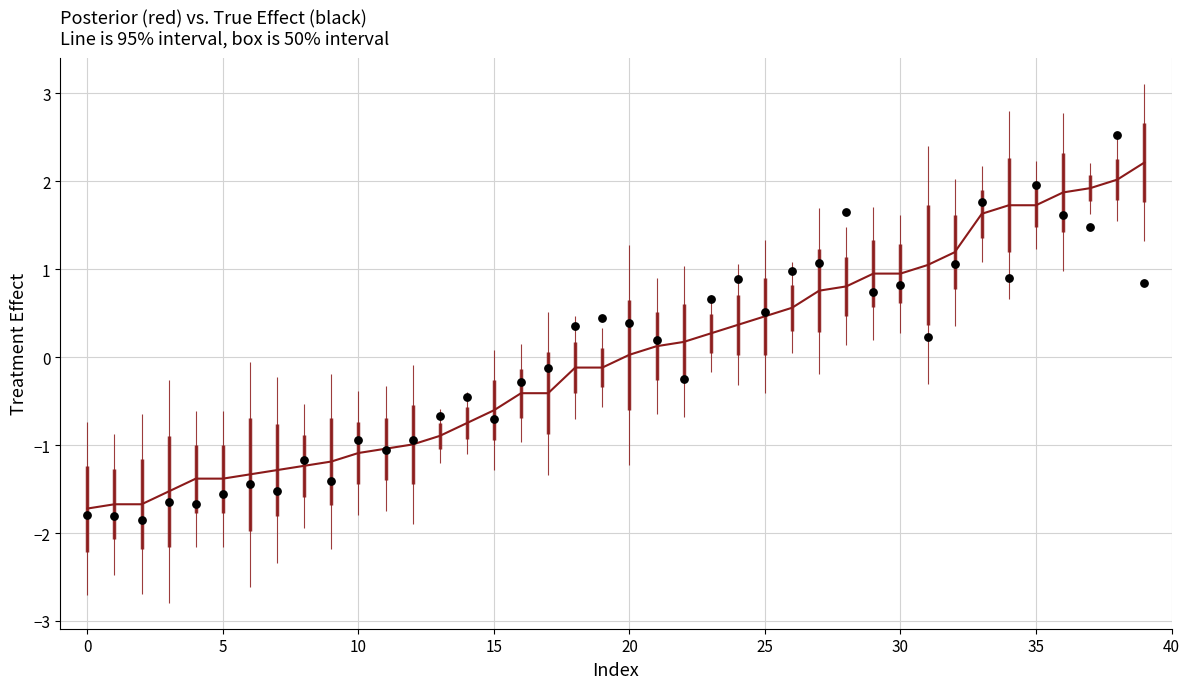

At how many categories does at least one series exceed 1?

11